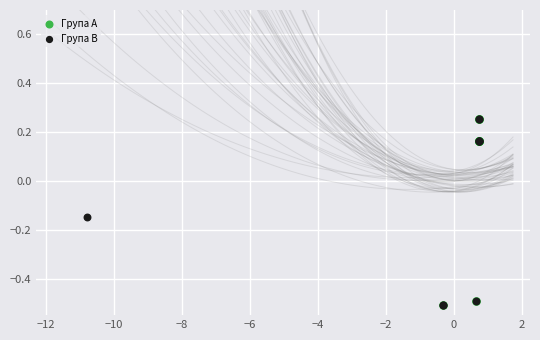

What are all the series names shown in the legend?

Група A, Група B